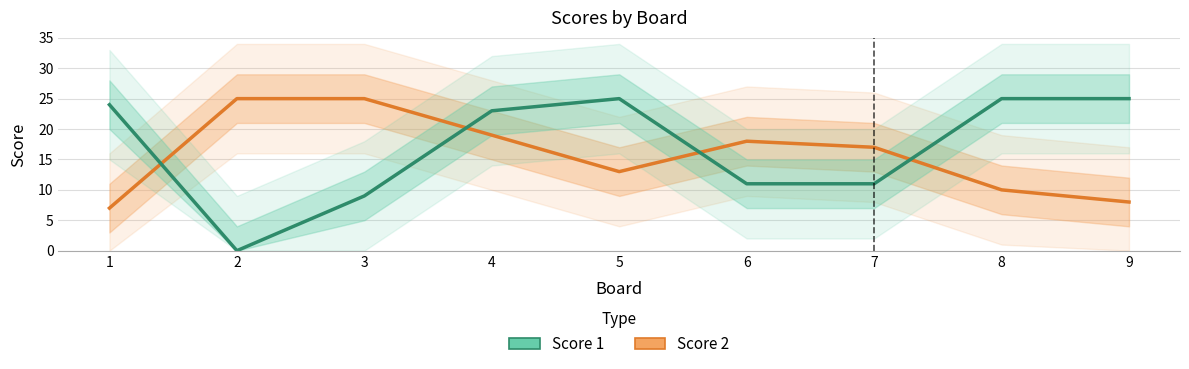

How many values in the Score 1 series are below 23?

4